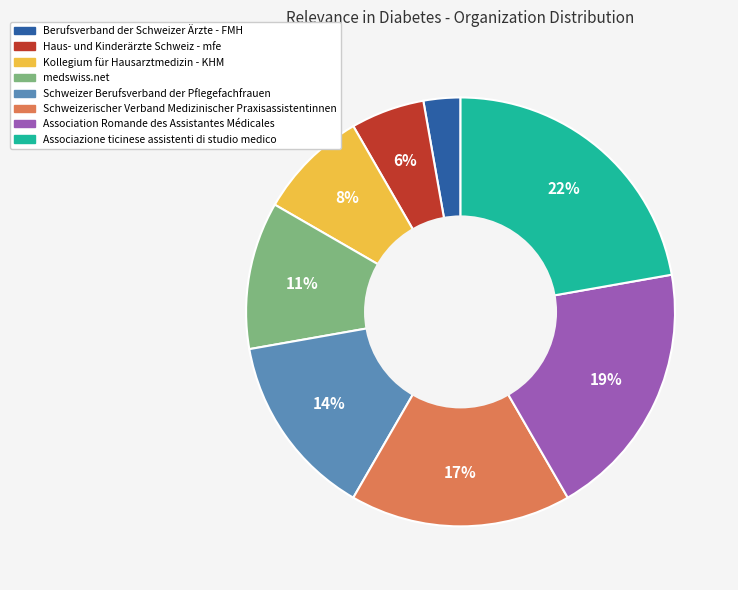

How many slices are in this pie chart?

8